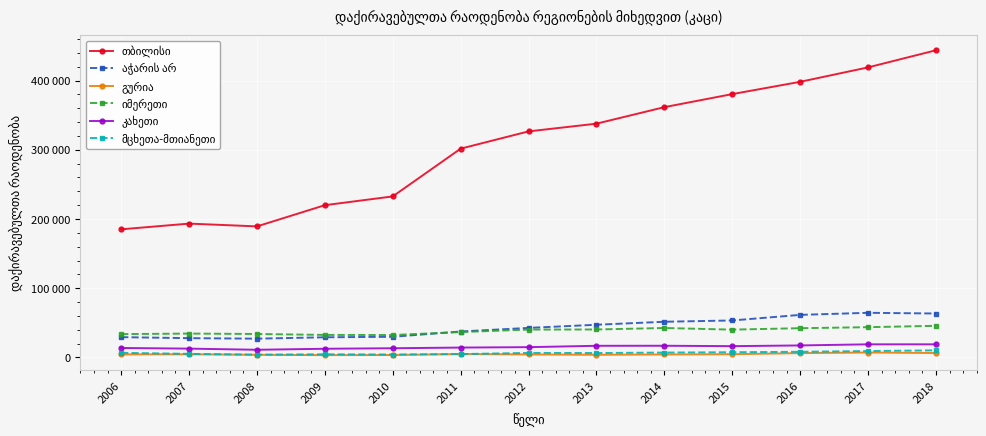

Which series has the largest total across all categories?

თბილისი